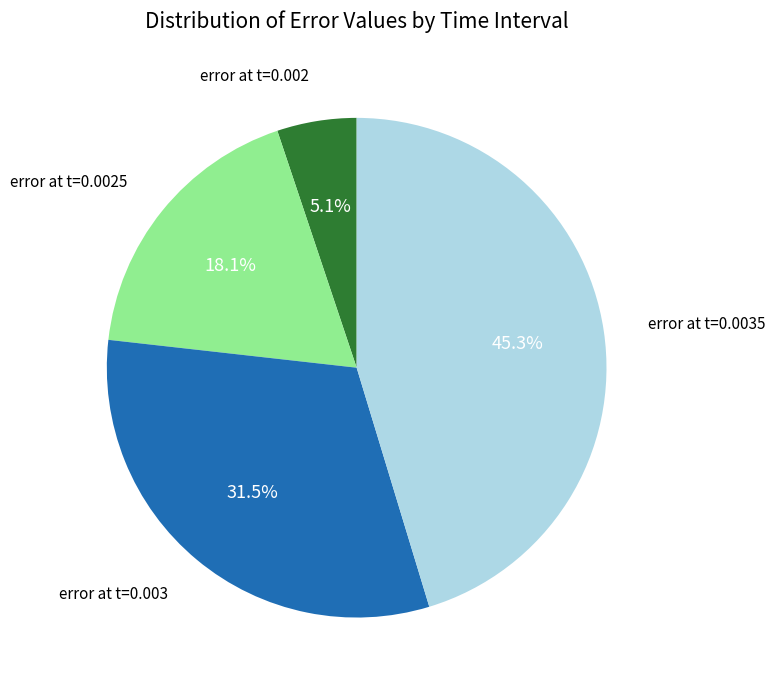

What percentage do error at t=0.0025 and error at t=0.003 together represent?

49.6%